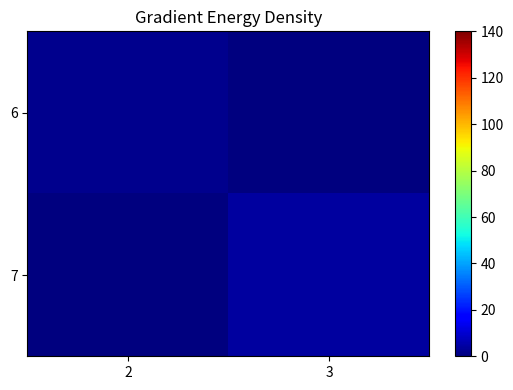

At how many categories does at least one series exceed 3?

1